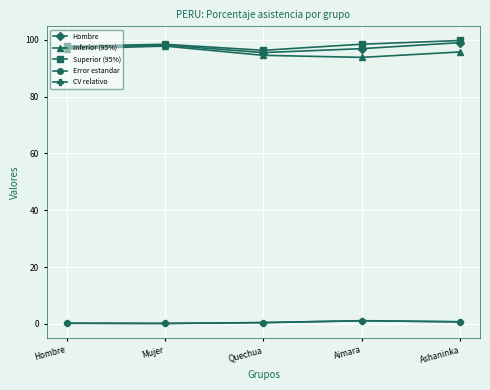

Is the value of Hombre at Ashaninka greater than the value of CV relativo at Quechua?

Yes